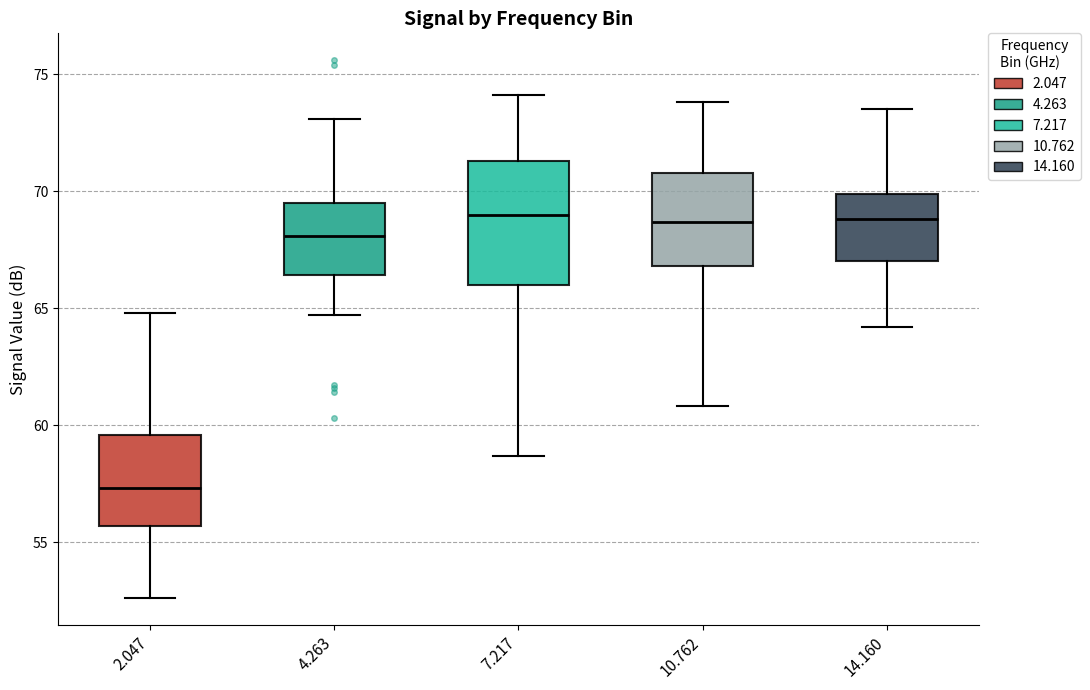

Reading left to right, read every box against the y-axis: the position of its median line, the range the box covers, and the ends of its whiskers. The values are not printed on the chart, so give them approximately, as read against the axis.

2.047: median 57.5, box 55.5 to 59.5, whiskers 52.5 to 65.0
4.263: median 68.0, box 66.5 to 69.5, whiskers 64.5 to 73.0
7.217: median 69.0, box 66.0 to 71.5, whiskers 58.5 to 74.0
10.762: median 68.5, box 67.0 to 71.0, whiskers 61.0 to 74.0
14.160: median 69.0, box 67.0 to 70.0, whiskers 64.0 to 73.5